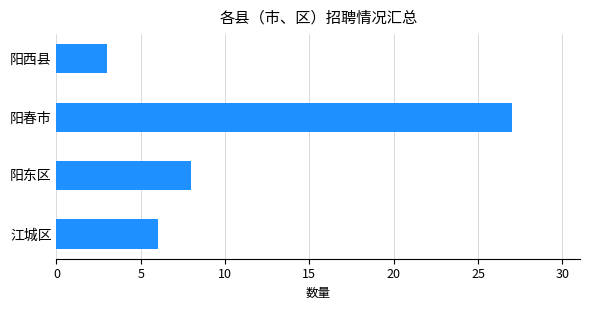

What is the difference between the maximum and minimum values?

24